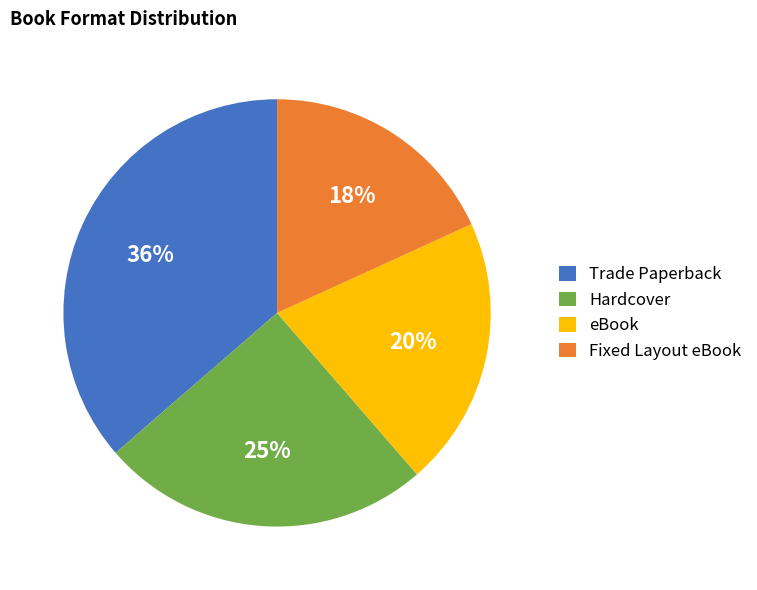

Rank the categories by value from lowest to highest.

Fixed Layout eBook, eBook, Hardcover, Trade Paperback